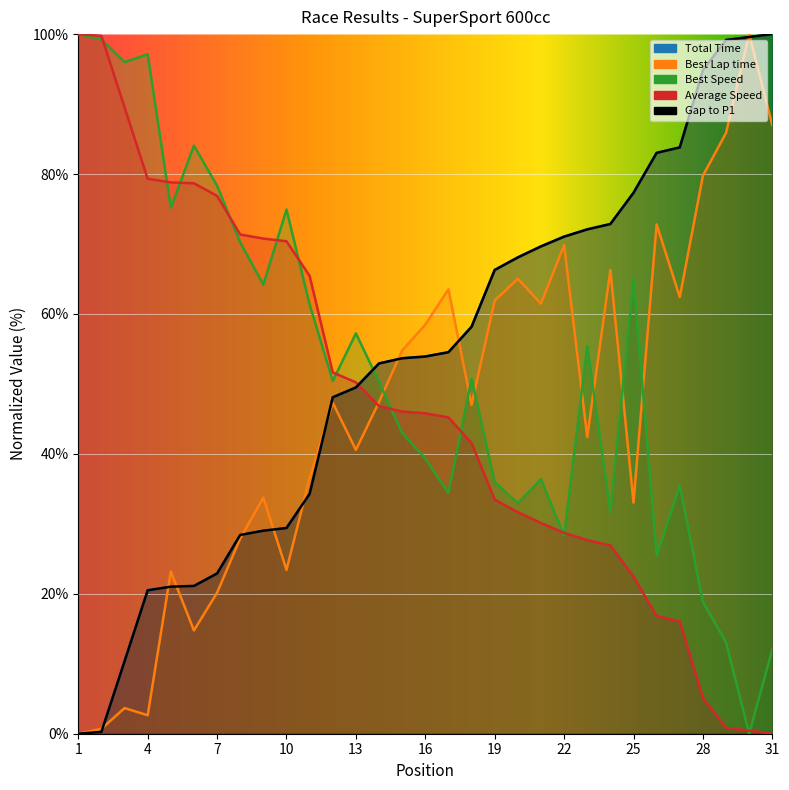

Does the chart display data point markers on the line(s)?

No